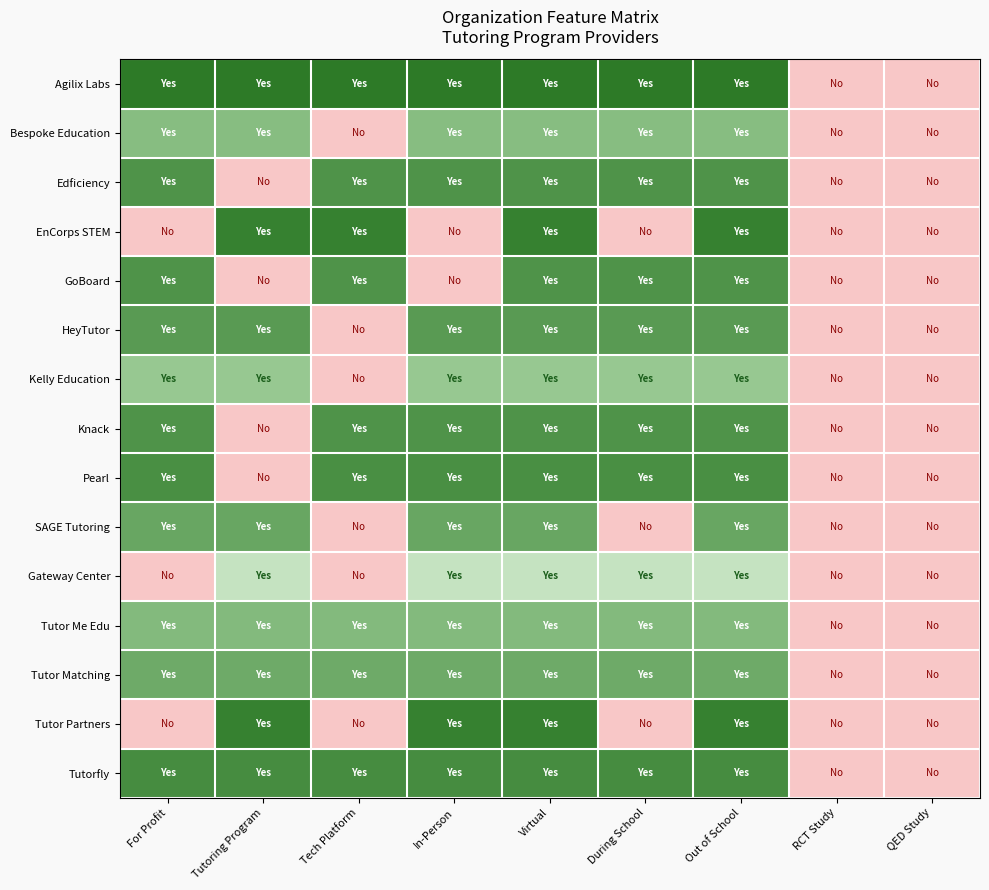

Rank the series at RCT Study from lowest to highest value.

Agilix Labs, Bespoke Education, Edficiency, EnCorps STEM, GoBoard, HeyTutor, Kelly Education, Knack, Pearl, SAGE Tutoring, Gateway Center, Tutor Me Edu, Tutor Matching, Tutor Partners, Tutorfly